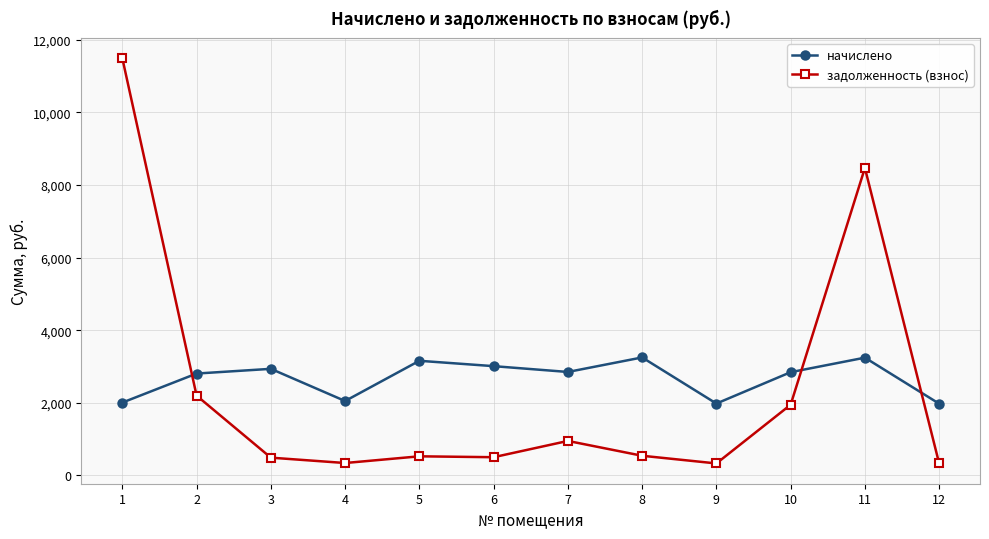

What is the difference between the начислено values at 11 and 10?

400.1